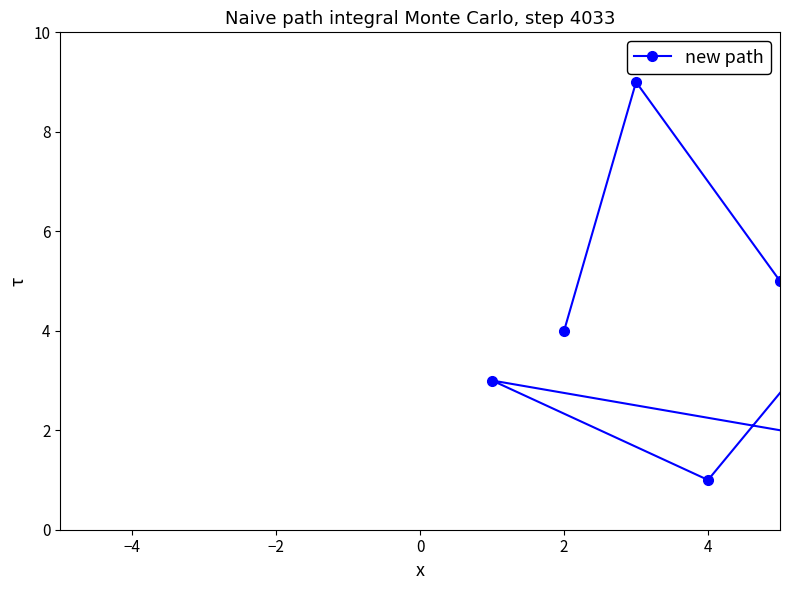

The chart shows a value of 1 at 4. True or false?

False